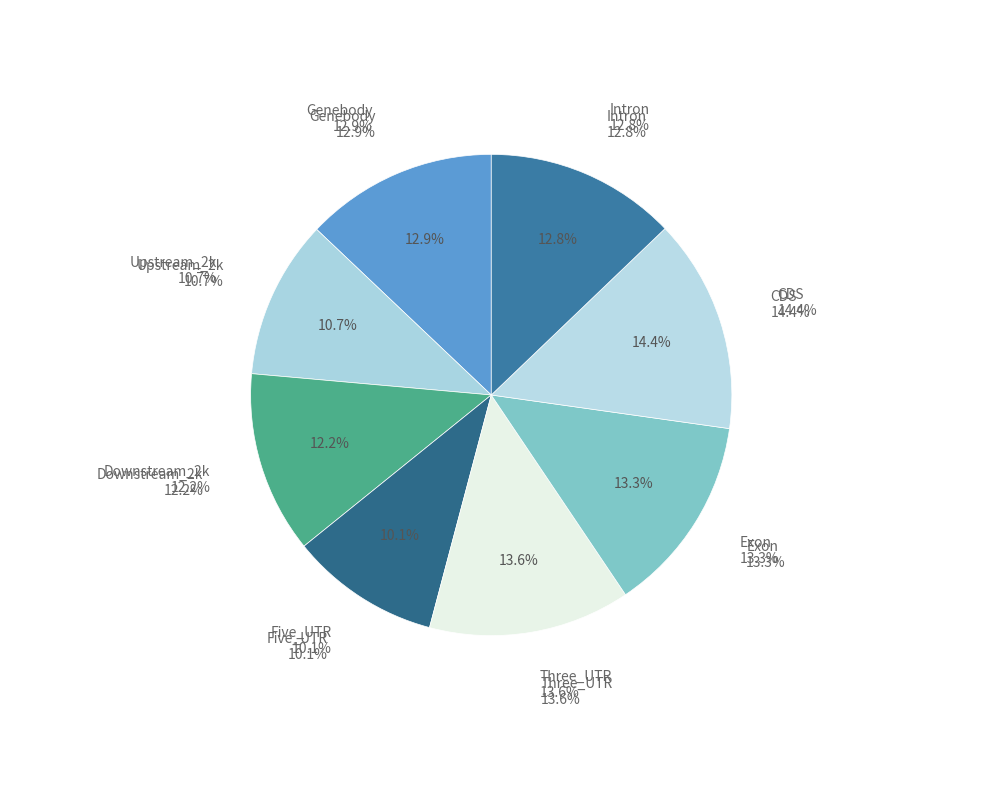

True or false: Downstream_2k accounts for 12% of the total.

True